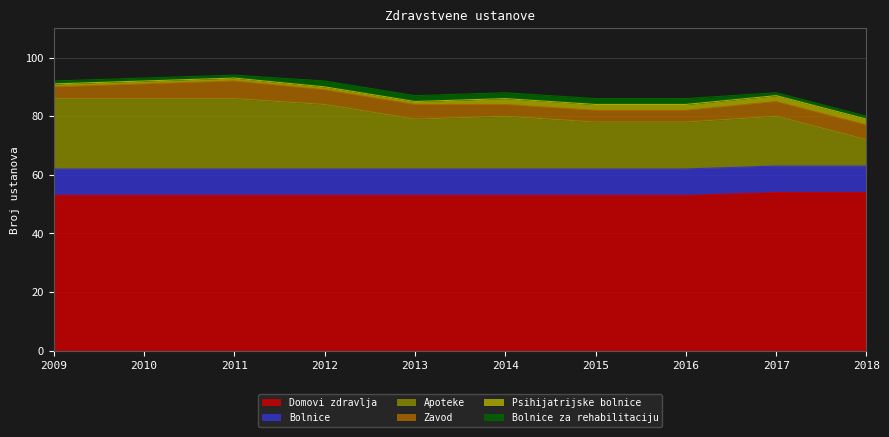

What is the maximum value shown in the chart?

54